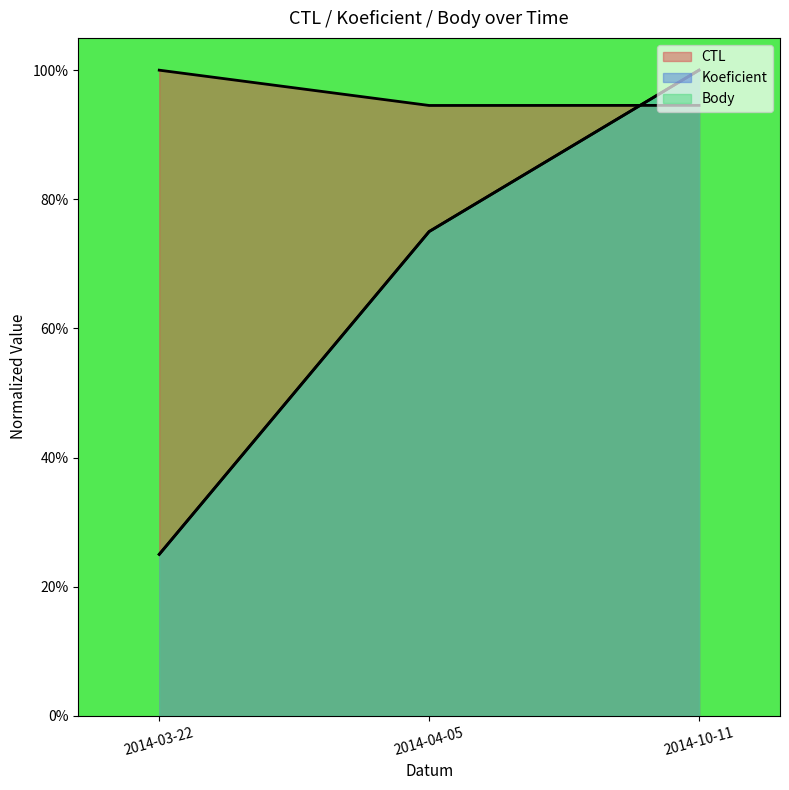

Which has a higher value, 2014-04-05 or 2014-03-22?

2014-03-22